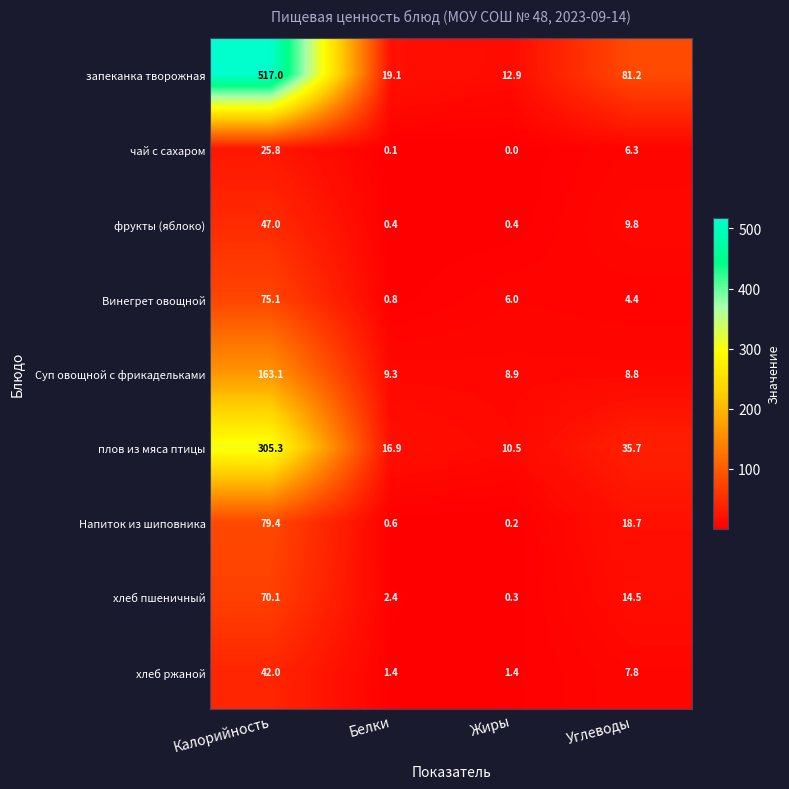

At which category is the sum across all series the highest?

Калорийность